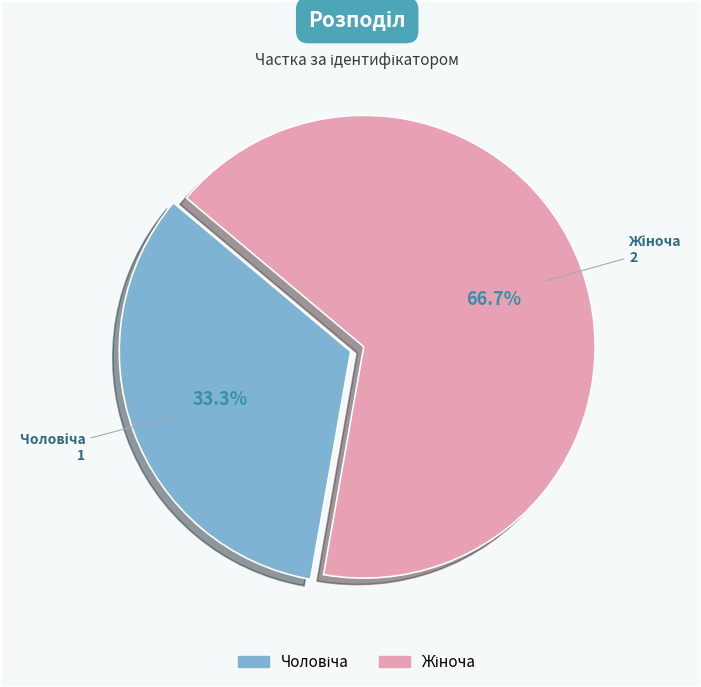

Does any single category account for the majority?

Yes